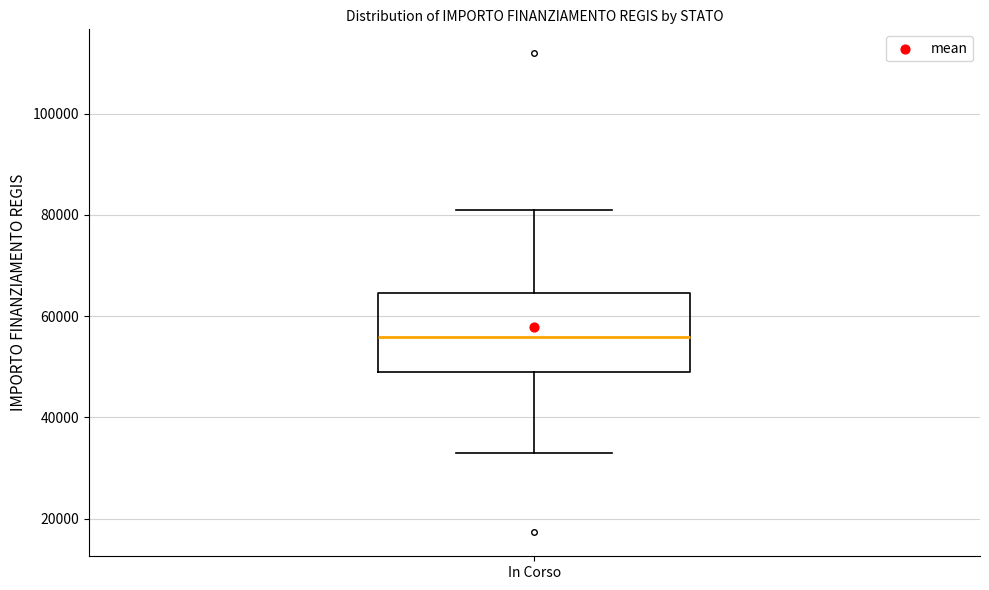

Transcribe this box plot: give where the median line is, the range the box spans, and where the two whiskers end, as read against the y-axis. The values are not printed on the chart, so give them approximately, as read against the axis.

median 56000, box 50000 to 64000, whiskers 32000 to 80000